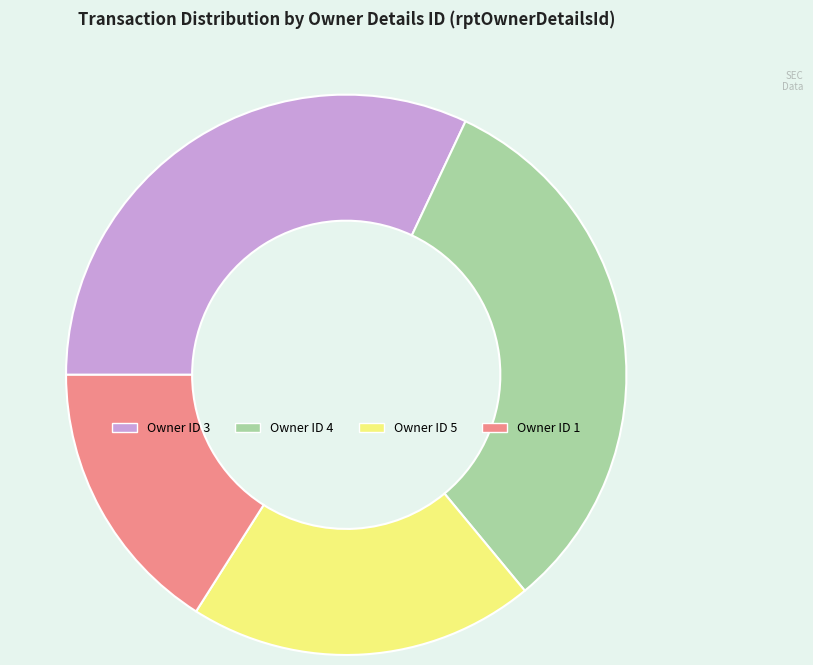

How many slices are in this pie chart?

4